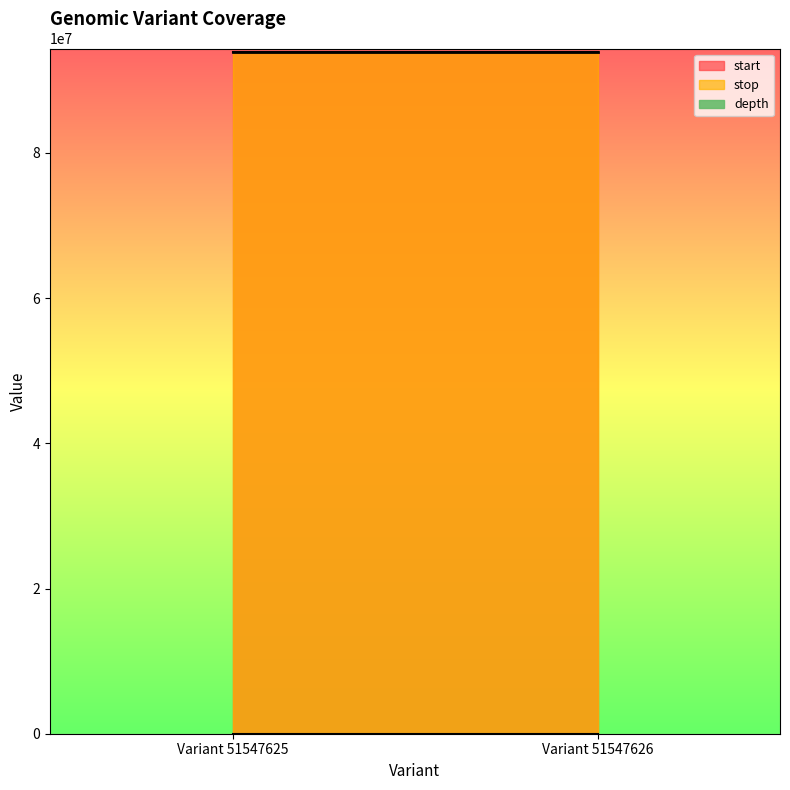

At which label is depth closest to 25?

Variant 51547625